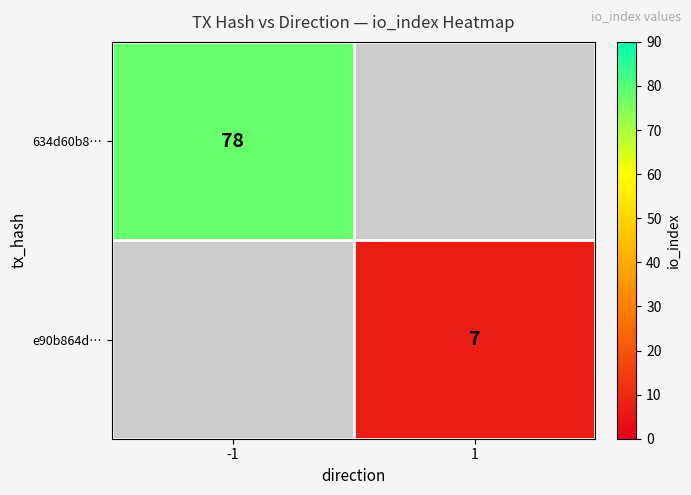

The value of e90b864d… at 1 is 12.0. True or false?

False